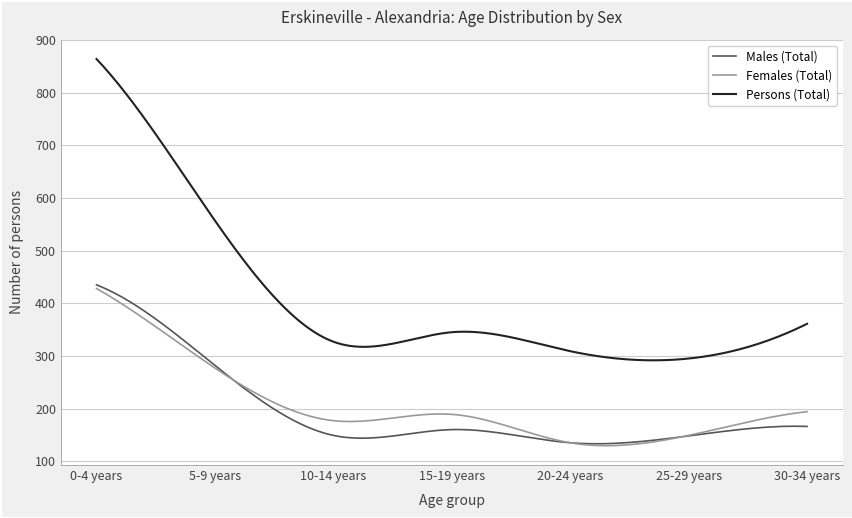

What is the maximum value shown in the chart?

864.0